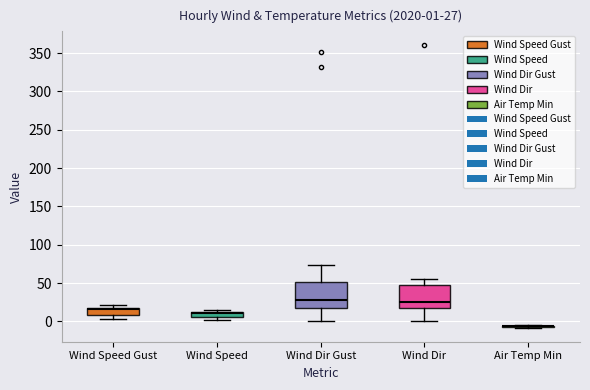

Reading left to right, transcribe all the data shown in this chart.

WIND_SPEED_GUST: 00:52=3.5	01:52=4.8	02:52=2.9	03:52=4.2	04:52=6.1	05:52=7.1	06:52=8.8	07:52=11.5	08:52=11.5	09:52=13.2	10:52=13.1	11:52=15.5	12:52=16.7	13:52=16.5	14:52=17.4	15:52=16.9	16:52=16.4	17:52=17.8	18:52=17.5	19:52=20.1	20:52=20.3	21:52=21.0	22:52=20.2	23:52=19.4
WIND_SPEED: 00:52=2.1	01:52=2.0	02:52=2.2	03:52=2.8	04:52=3.3	05:52=4.6	06:52=6.2	07:52=7.4	08:52=7.7	09:52=7.7	10:52=9.4	11:52=10.9	12:52=12.0	13:52=11.4	14:52=12.3	15:52=11.1	16:52=11.4	17:52=12.3	18:52=12.3	19:52=14.8	20:52=15.4	21:52=14.8	22:52=13.9	23:52=14.8
WIND_DIR_GUST: 00:52=332.0	01:52=17.0	02:52=29.0	03:52=74.0	04:52=64.0	05:52=41.0	06:52=51.0	07:52=44.0	08:52=51.0	09:52=55.0	10:52=38.0	11:52=28.0	12:52=23.0	13:52=18.0	14:52=33.0	15:52=21.0	16:52=19.0	17:52=20.0	18:52=16.0	19:52=3.0	20:52=6.0	21:52=4.0	22:52=1.0	23:52=352.0
WIND_DIR: 00:52=30.0	01:52=37.0	02:52=27.0	03:52=53.0	04:52=53.0	05:52=55.0	06:52=50.0	07:52=52.0	08:52=46.0	09:52=47.0	10:52=32.0	11:52=25.0	12:52=16.0	13:52=20.0	14:52=23.0	15:52=21.0	16:52=18.0	17:52=20.0	18:52=16.0	19:52=7.0	20:52=4.0	21:52=2.0	22:52=360.0	23:52=0.0
AIR_TEMP_MIN: 00:52=-4.8	01:52=-5.1	02:52=-5.1	03:52=-5.4	04:52=-5.6	05:52=-5.8	06:52=-5.9	07:52=-6.0	08:52=-6.2	09:52=-6.7	10:52=-7.0	11:52=-7.6	12:52=-7.9	13:52=-8.0	14:52=-7.7	15:52=-6.9	16:52=-6.4	17:52=-6.1	18:52=-6.0	19:52=-6.5	20:52=-7.3	21:52=-7.3	22:52=-7.2	23:52=-7.5